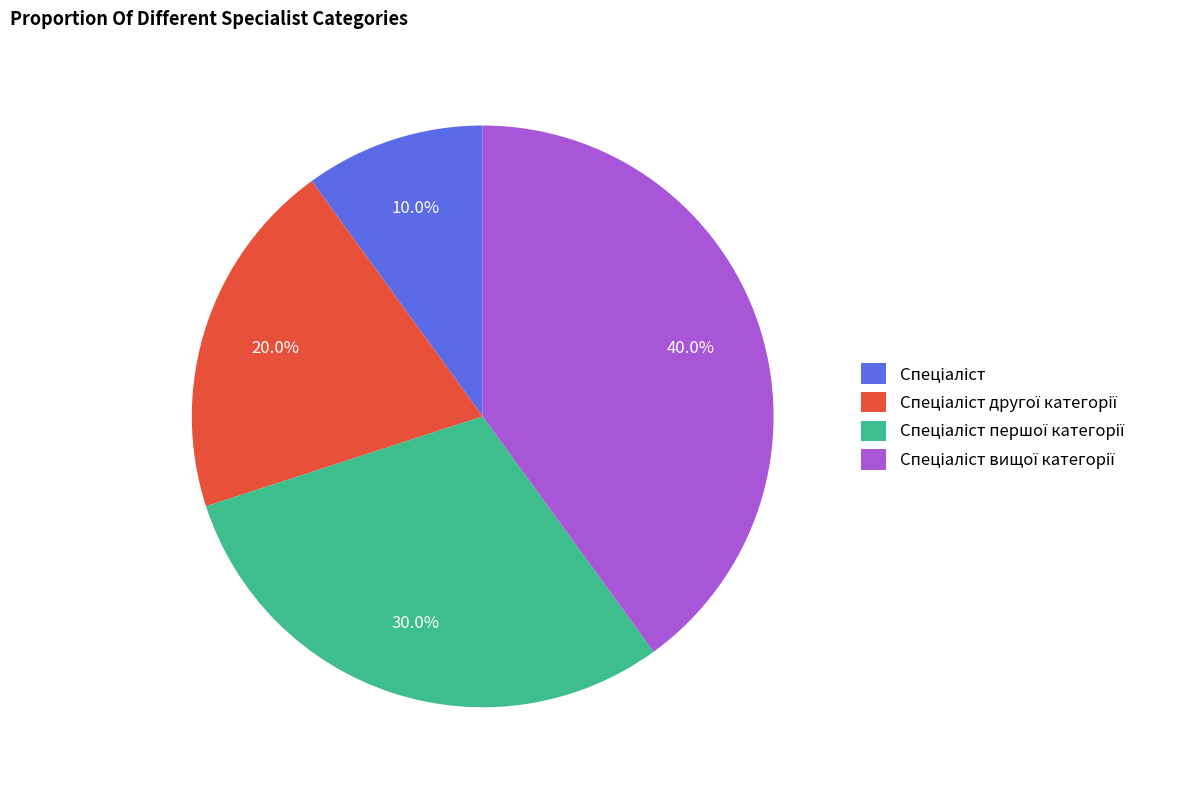

Does any single category account for the majority?

No